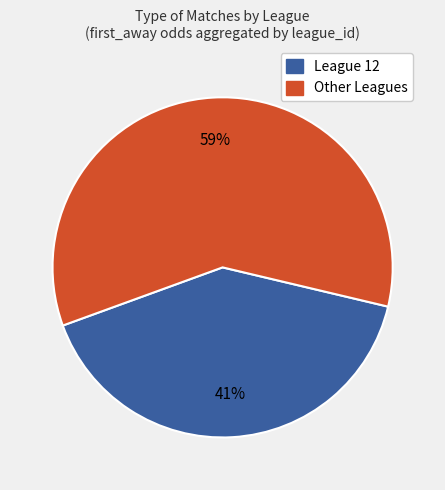

To the nearest percent, what is the average slice percentage?

50%